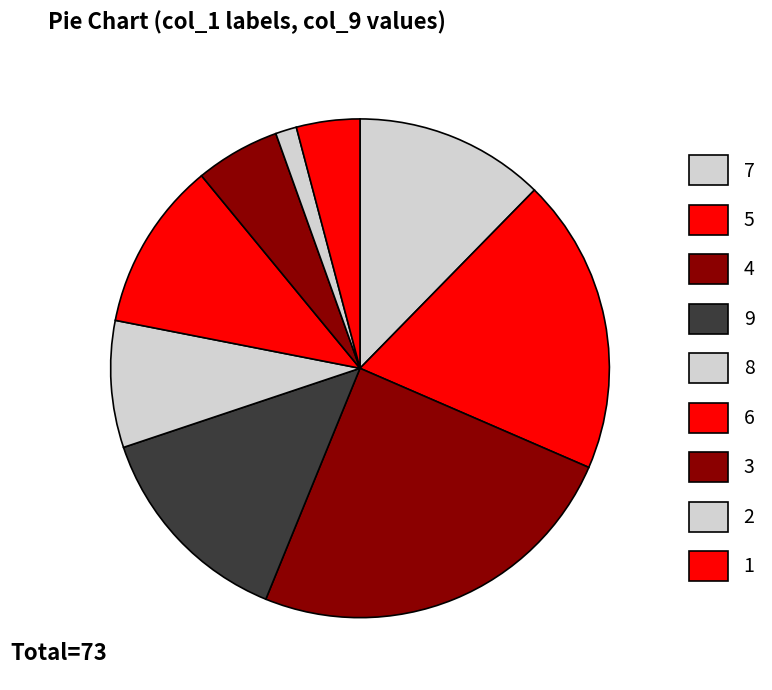

How many segments does this pie chart have?

9